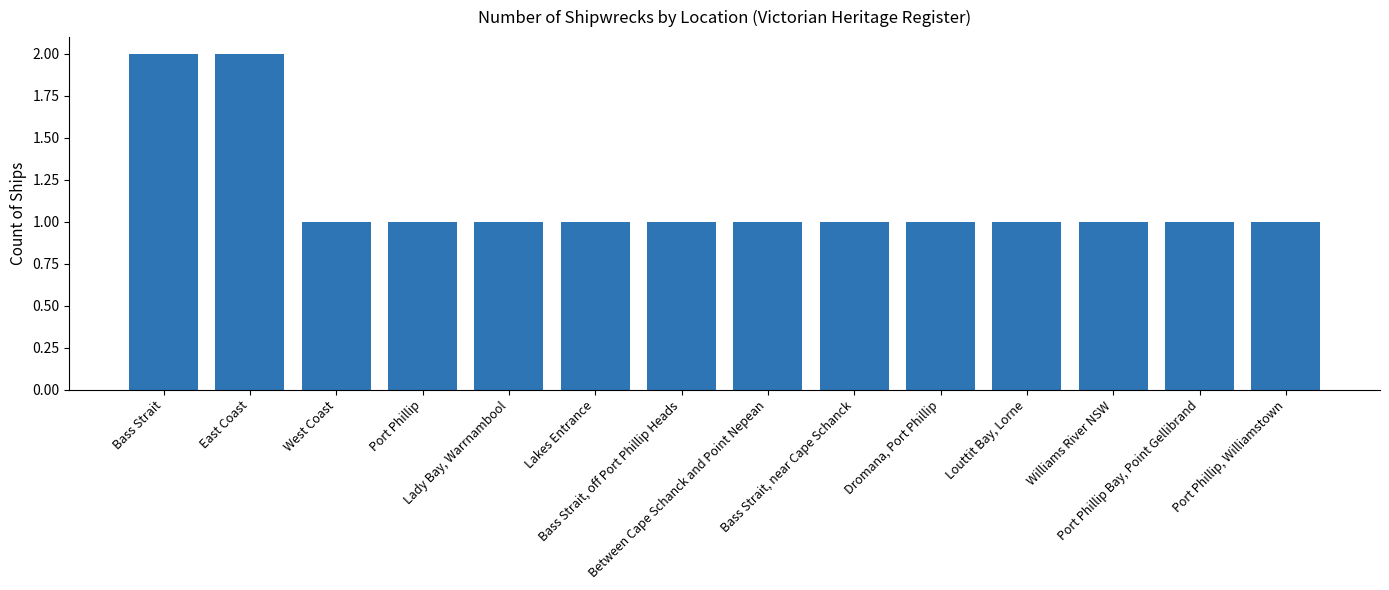

What is the label of the 2nd bar from the right?

Port Phillip Bay, Point Gellibrand